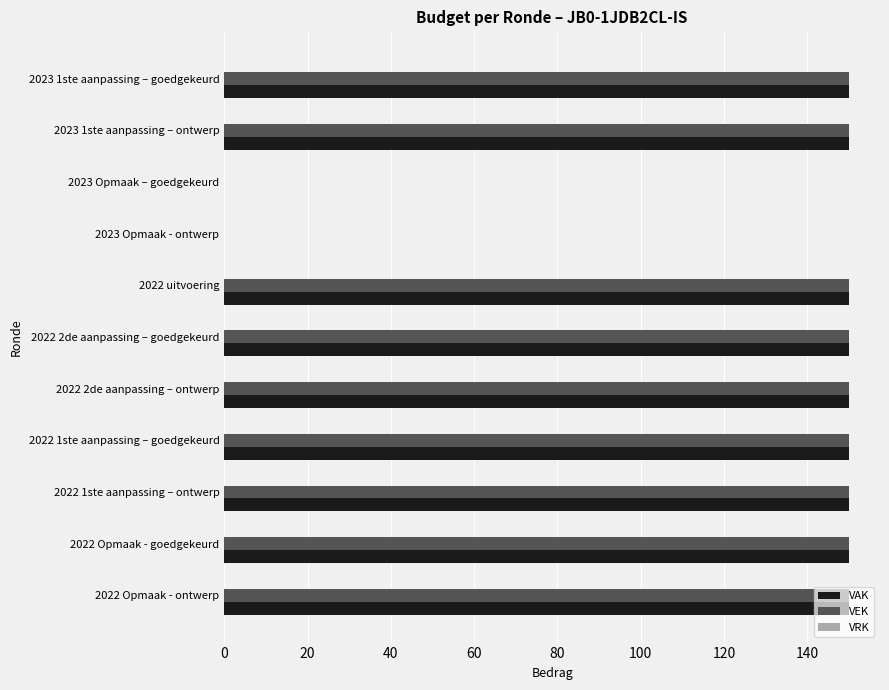

The VAK series shows 150 at 2022 Opmaak - ontwerp. True or false?

True